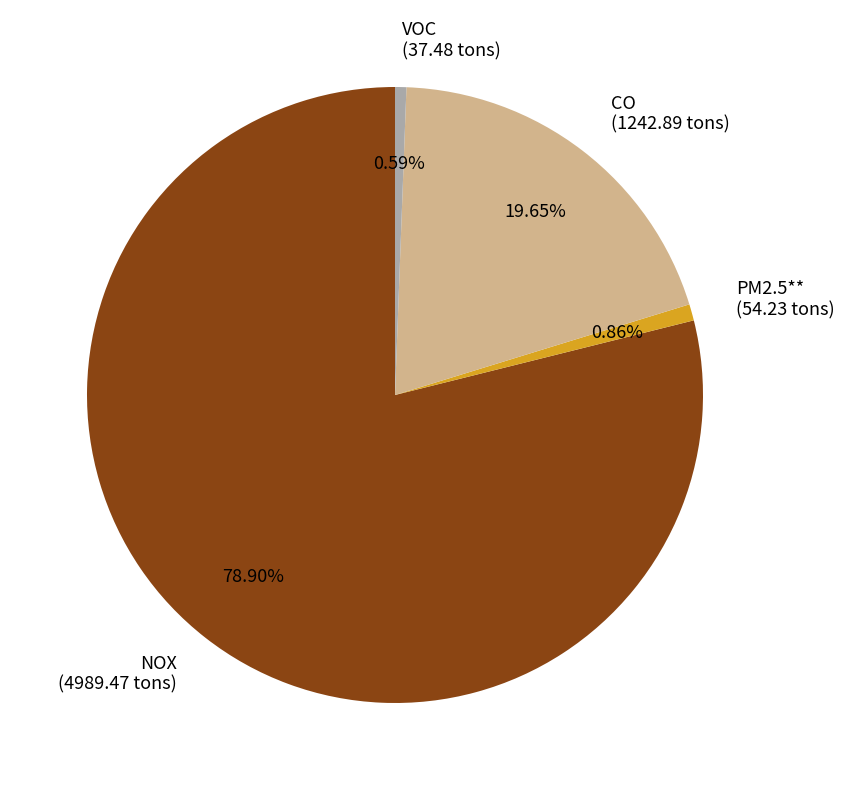

Which category accounts for the majority?

NOX